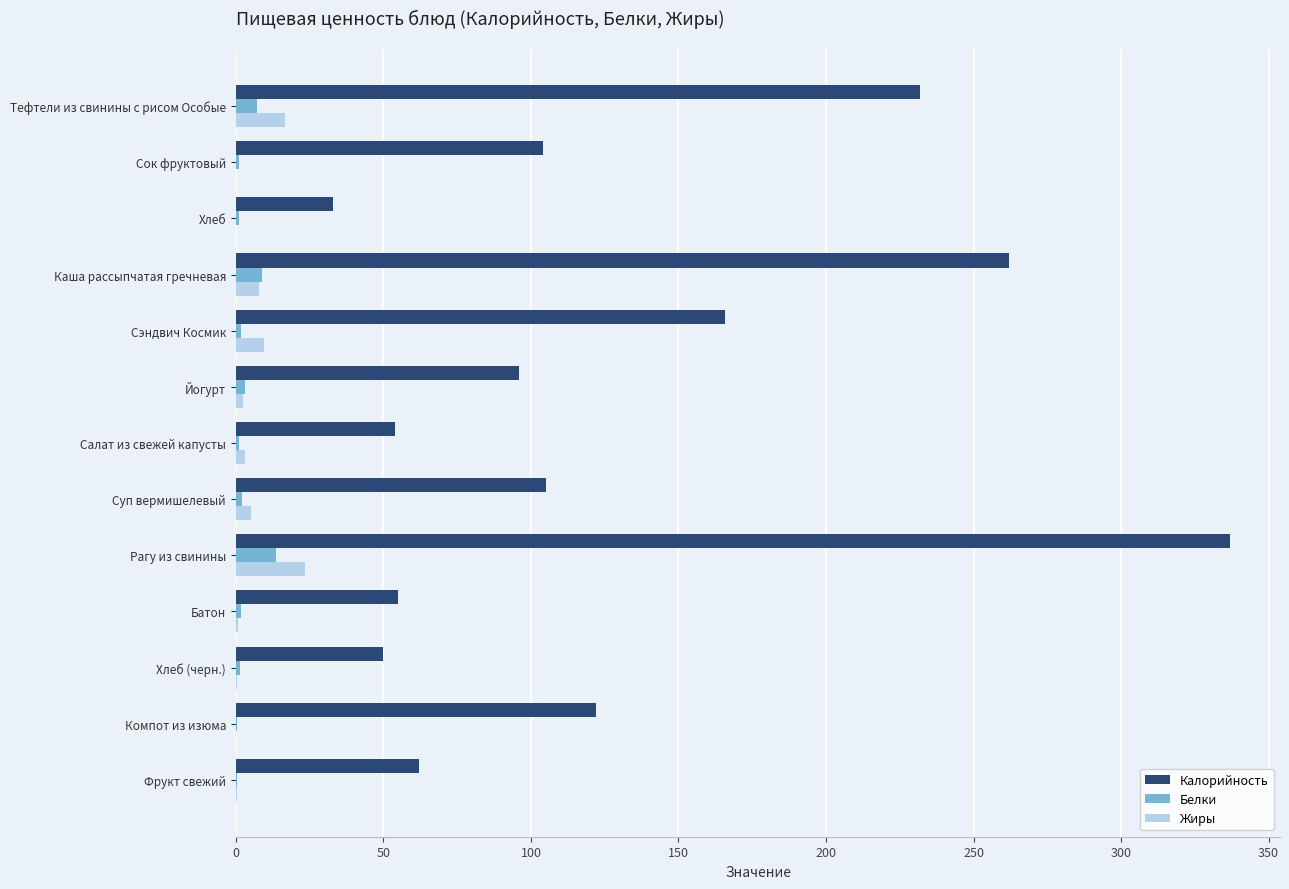

Which series changed the most between Сэндвич Космик and Рагу из свинины?

Калорийность